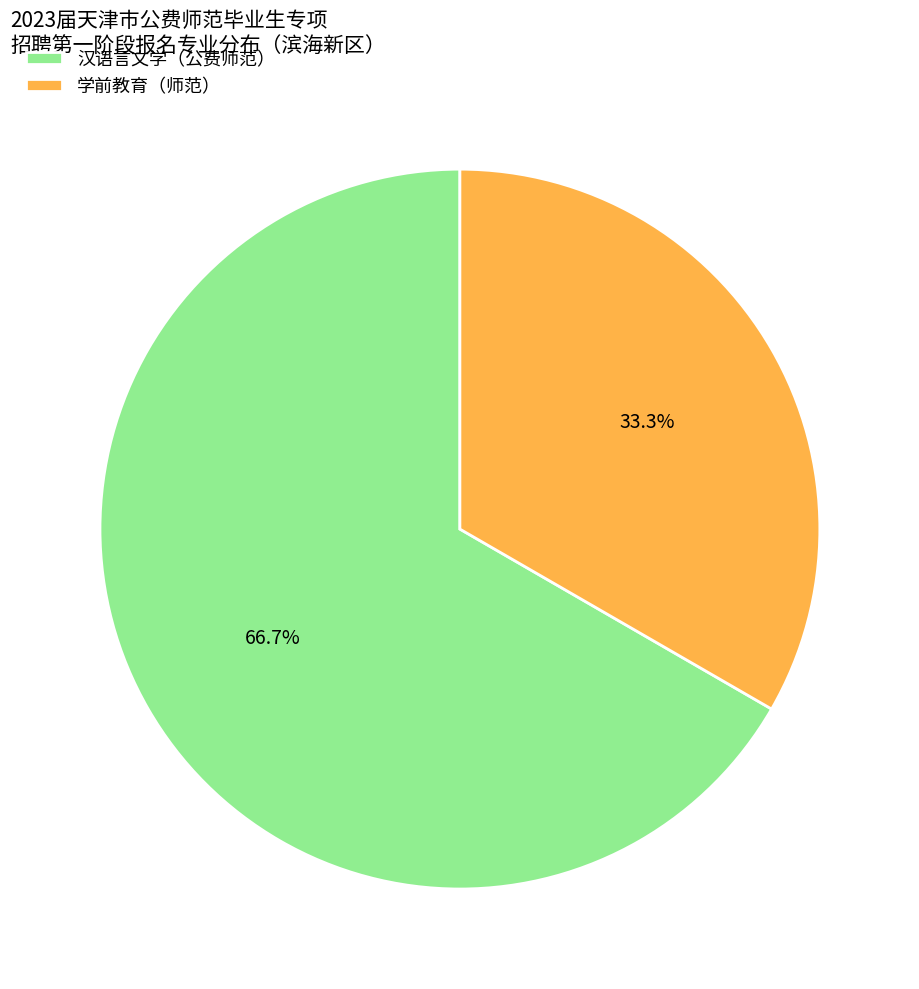

Rank the categories by value from lowest to highest.

学前教育（师范）, 汉语言文学（公费师范）